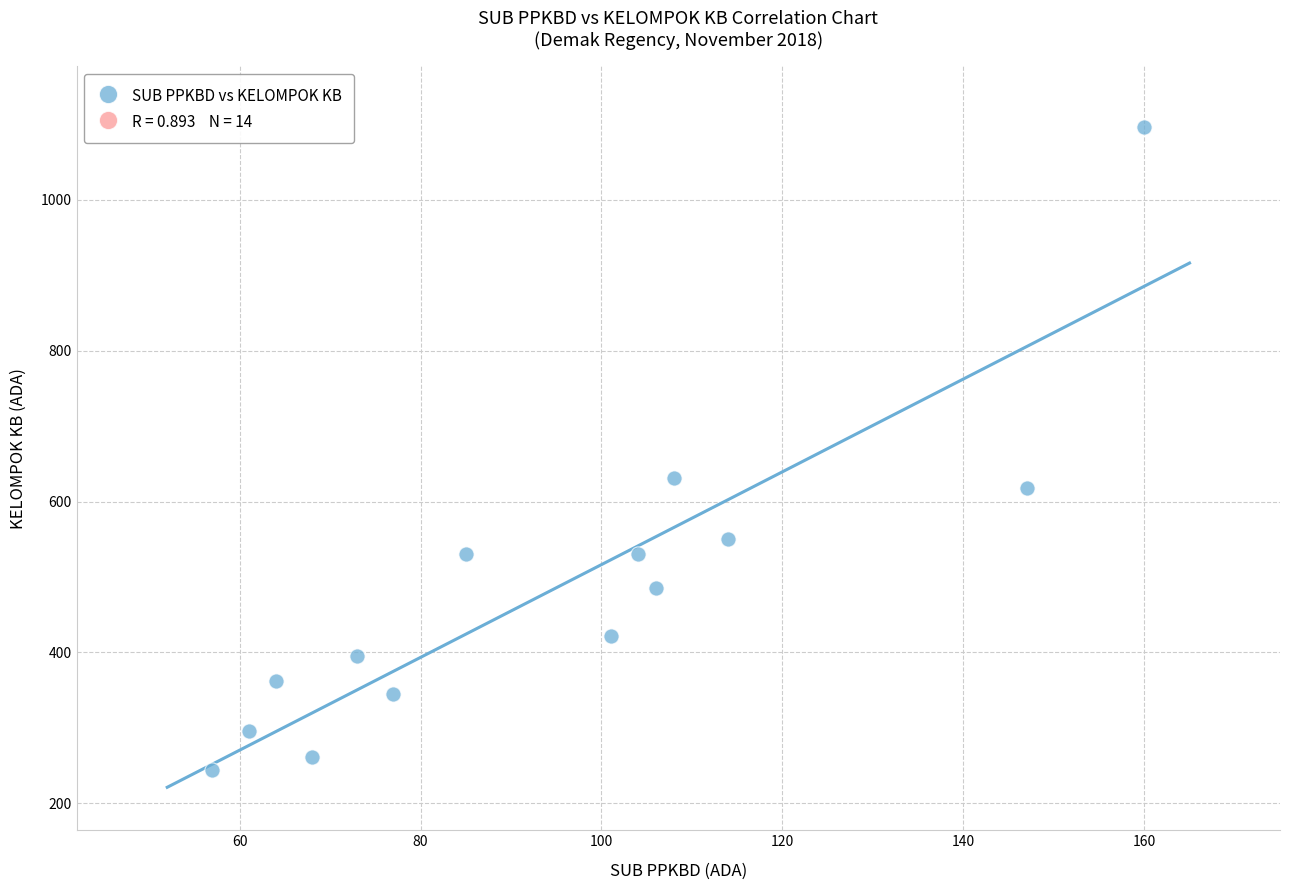

What is the range of X values (max minus min)?

103